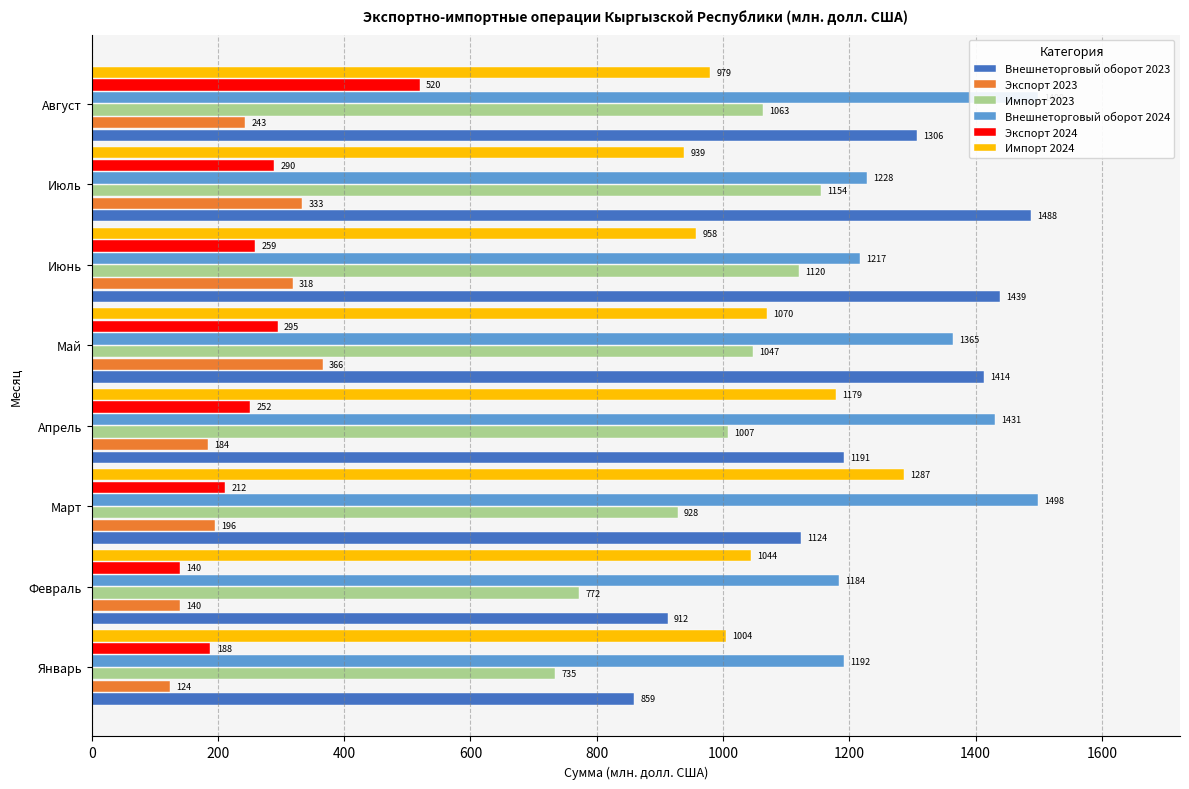

What is the difference between the maximum and second lowest values in the Импорт 2023 series?

382.0